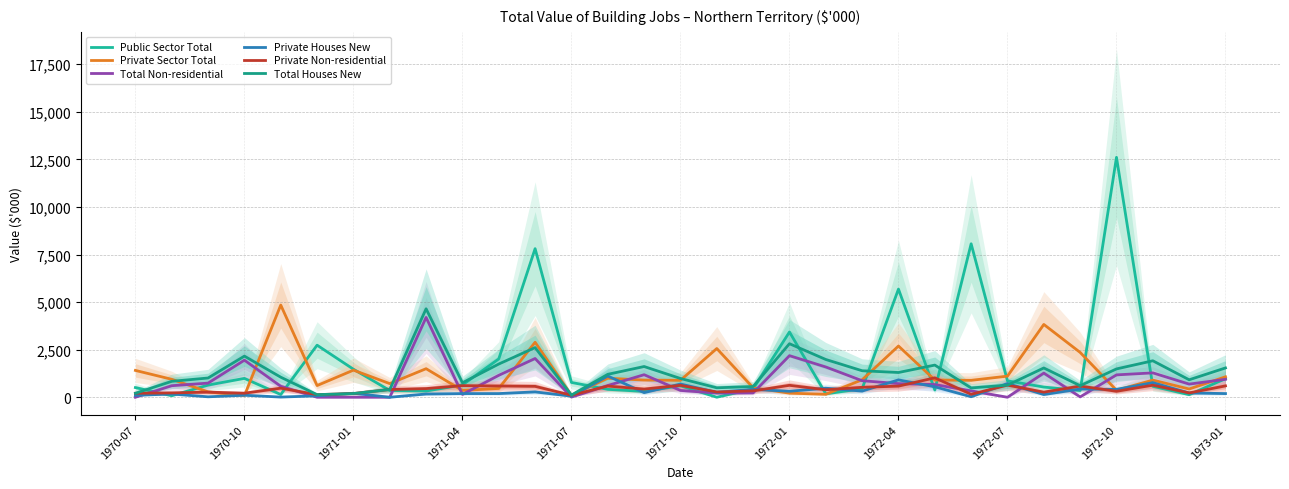

What position from the right is 13?

18